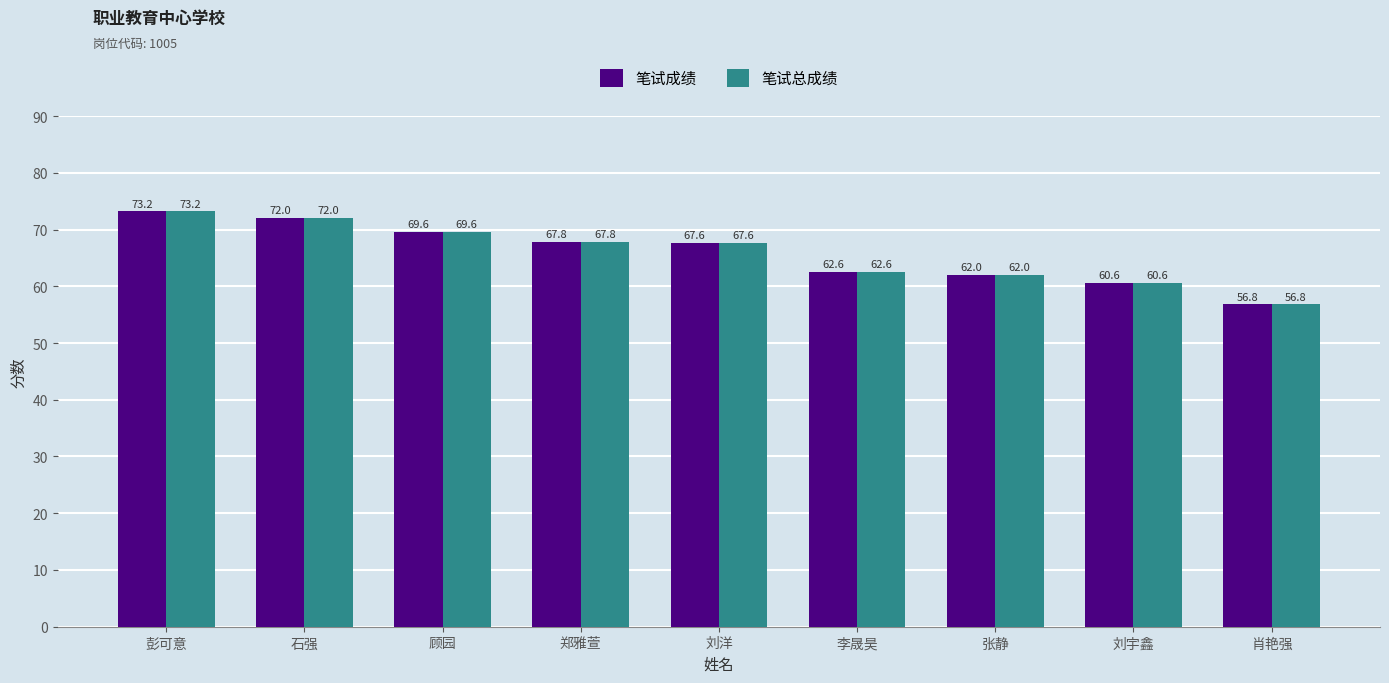

What is the value of the 笔试总成绩 bar at the 3rd from the left?

69.6